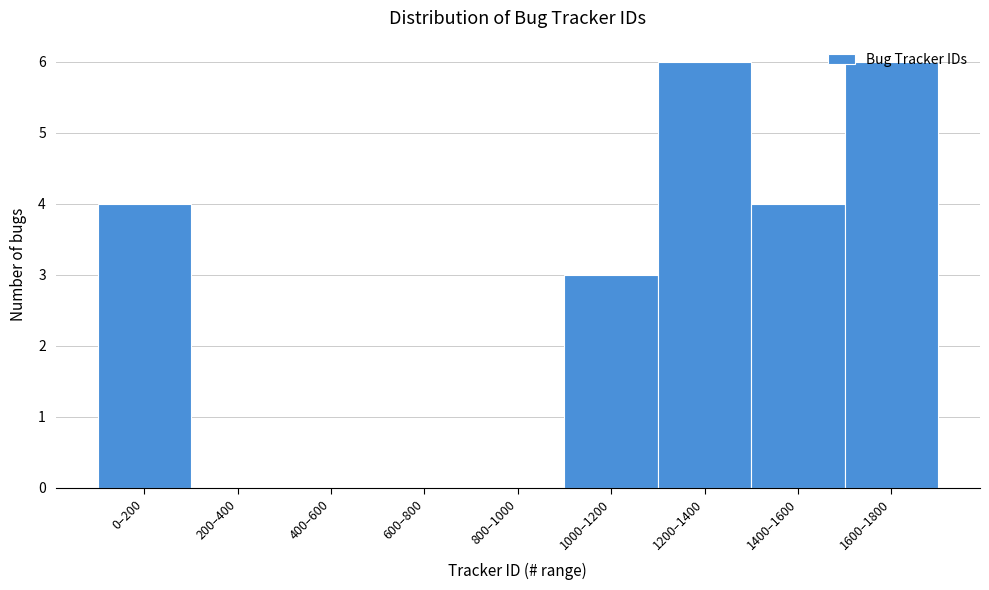

What is the sum of all values?

23